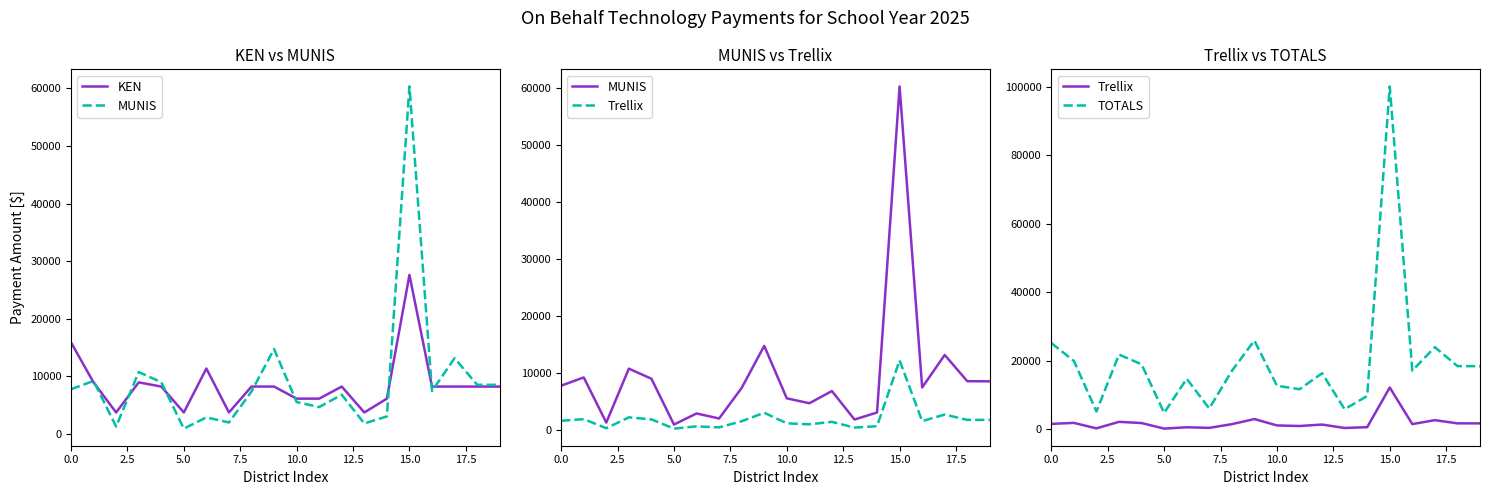

Which series has the largest total across all categories?

TOTALS